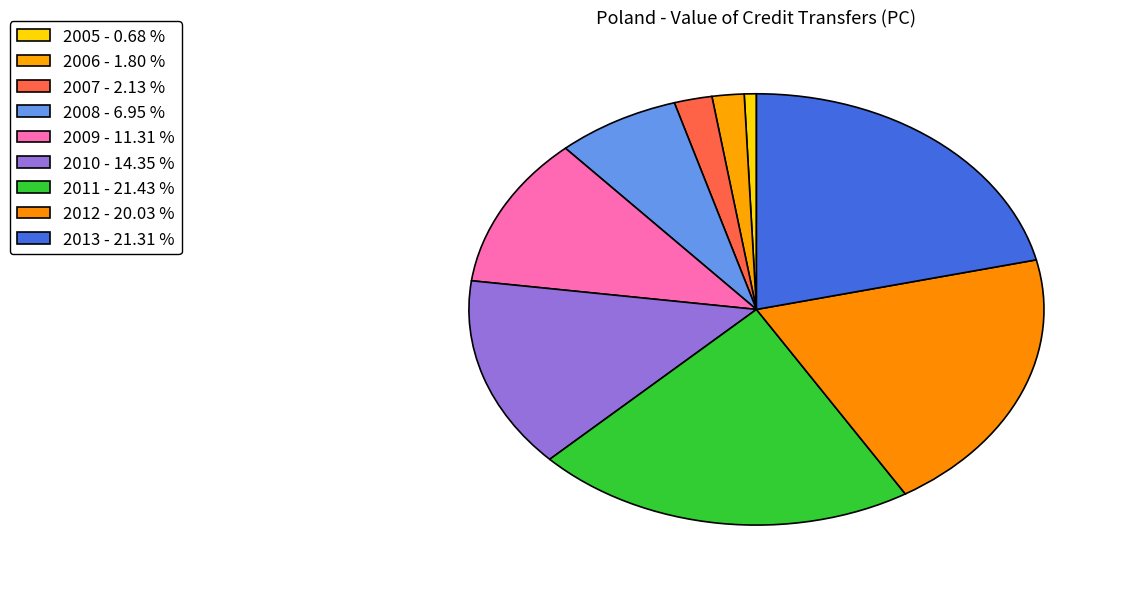

Does 2009 account for over 50% of the chart?

No